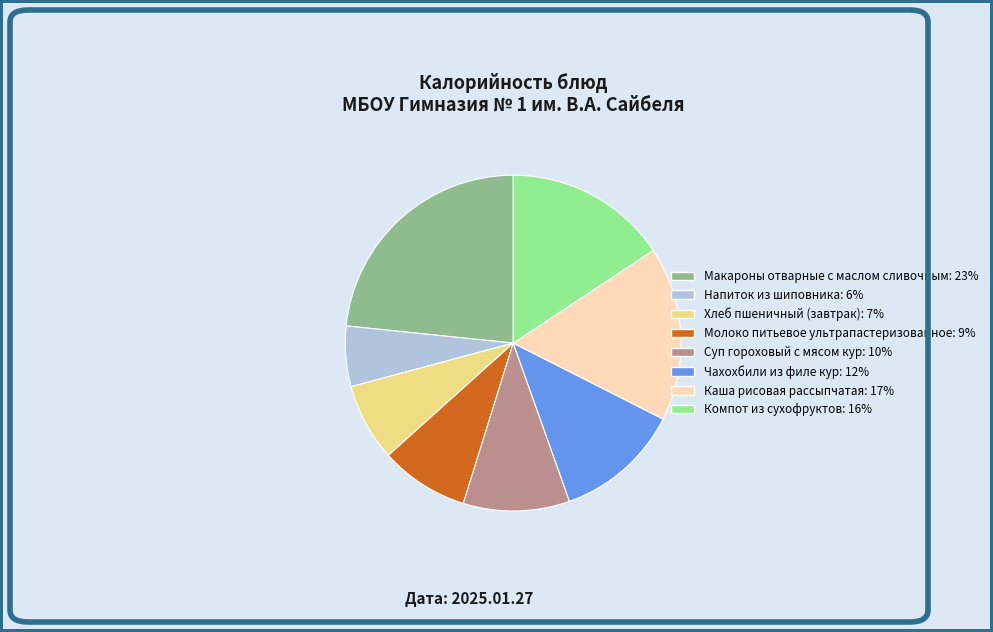

Is it true that Хлеб пшеничный (завтрак) is 1% of the pie?

False